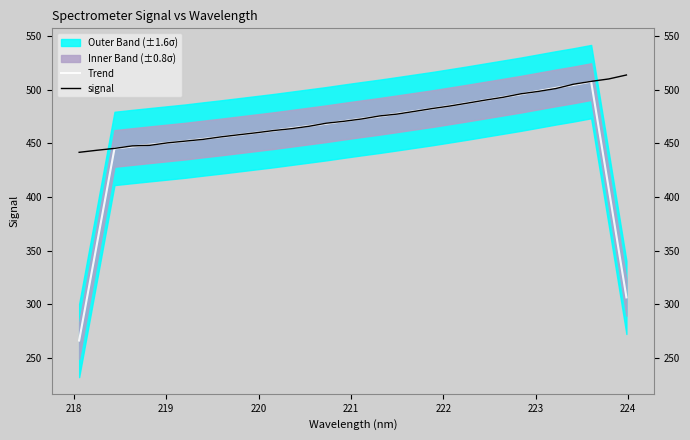

What is the average value of the signal series?

474.0